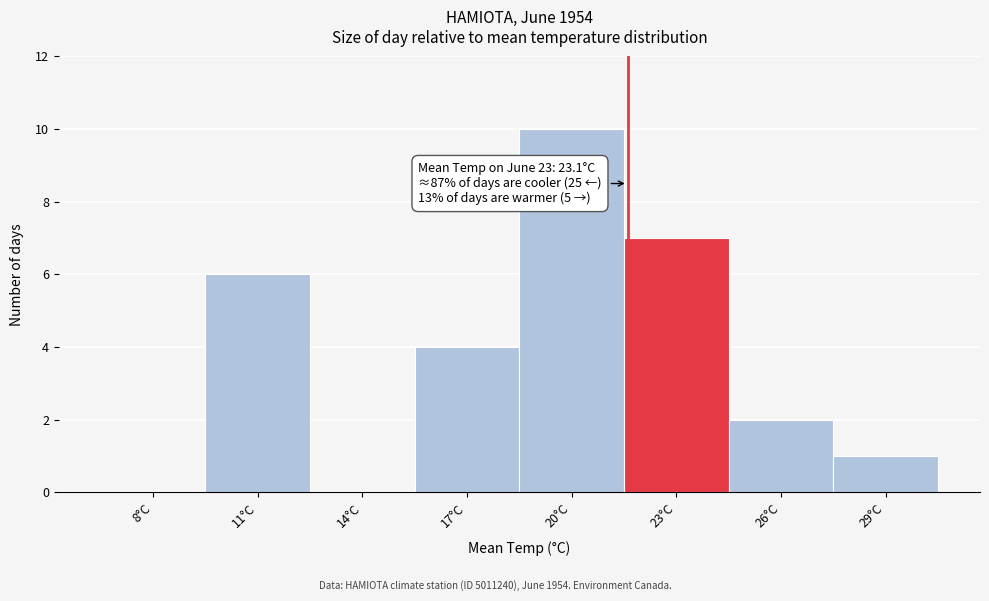

Reading left to right, list all the values displayed in this chart.

8°C=0	11°C=6	14°C=0	17°C=4	20°C=10	23°C=7	26°C=2	29°C=1